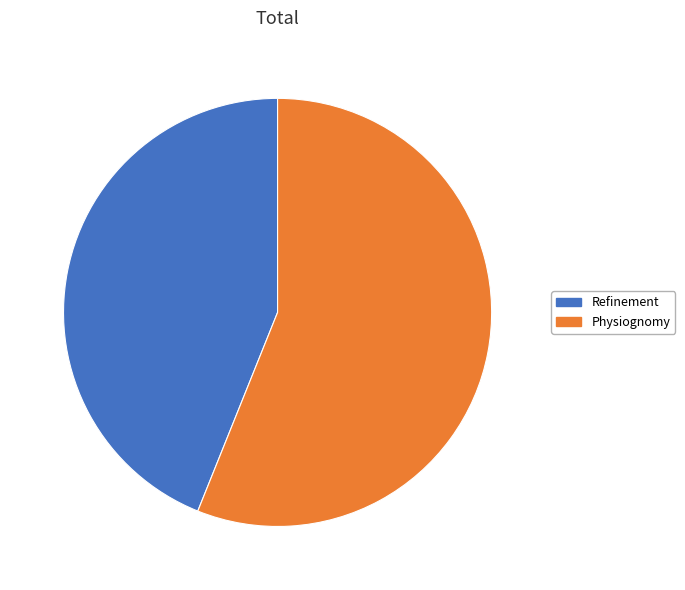

Which category accounts for the majority?

Physiognomy